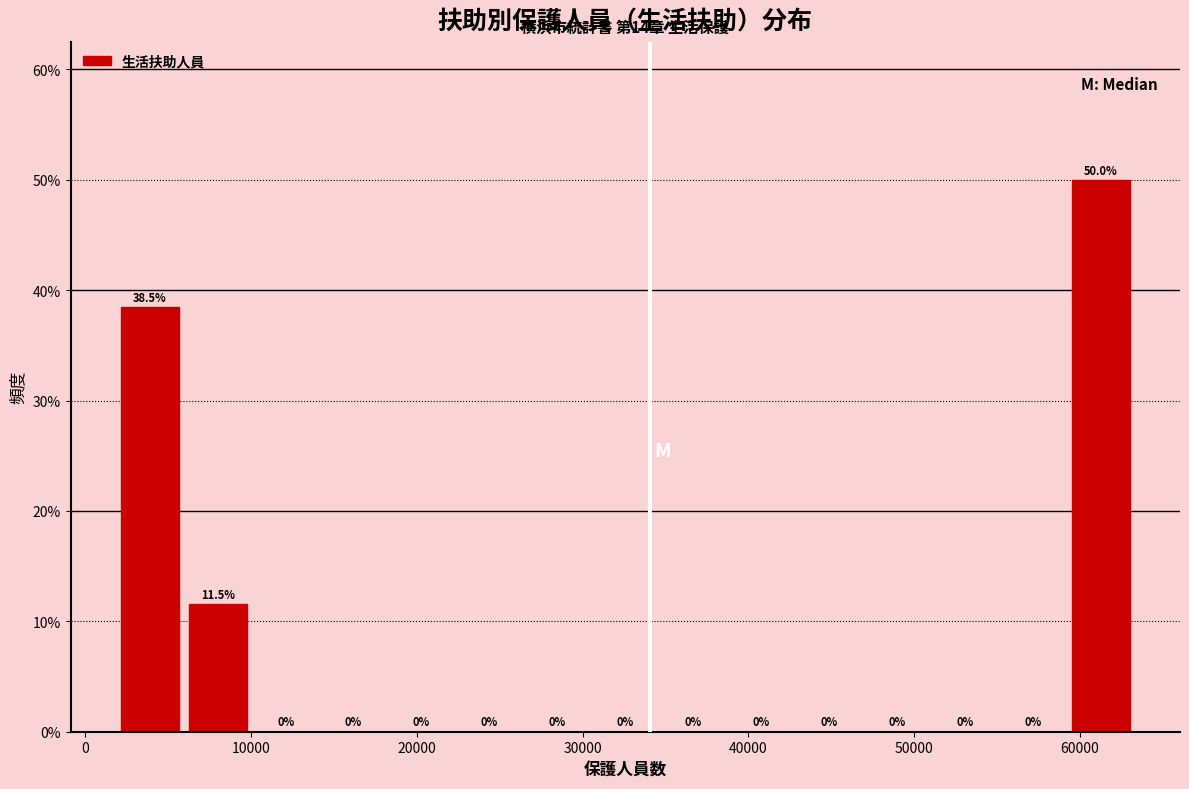

Reading left to right, transcribe this chart: for each bar, give the range it covers on the x-axis and its height. The bar edges are not printed on the chart, so give them approximately, as read against the axis.

2000 to 6000: 38.5
6000 to 10000: 11.5
10000 to 14000: 0.0
14000 to 18000: 0.0
18000 to 22000: 0.0
22000 to 26000: 0.0
26000 to 31000: 0.0
31000 to 35000: 0.0
35000 to 39000: 0.0
39000 to 43000: 0.0
43000 to 47000: 0.0
47000 to 51000: 0.0
51000 to 55000: 0.0
55000 to 59000: 0.0
59000 to 63000: 50.0